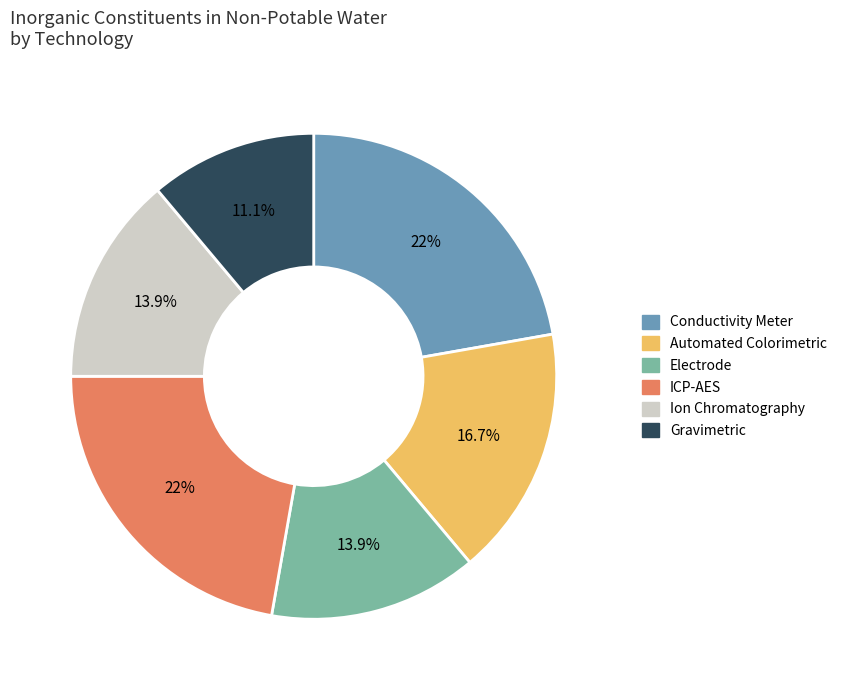

What is the total percentage of Ion Chromatography and ICP-AES?

36.1%